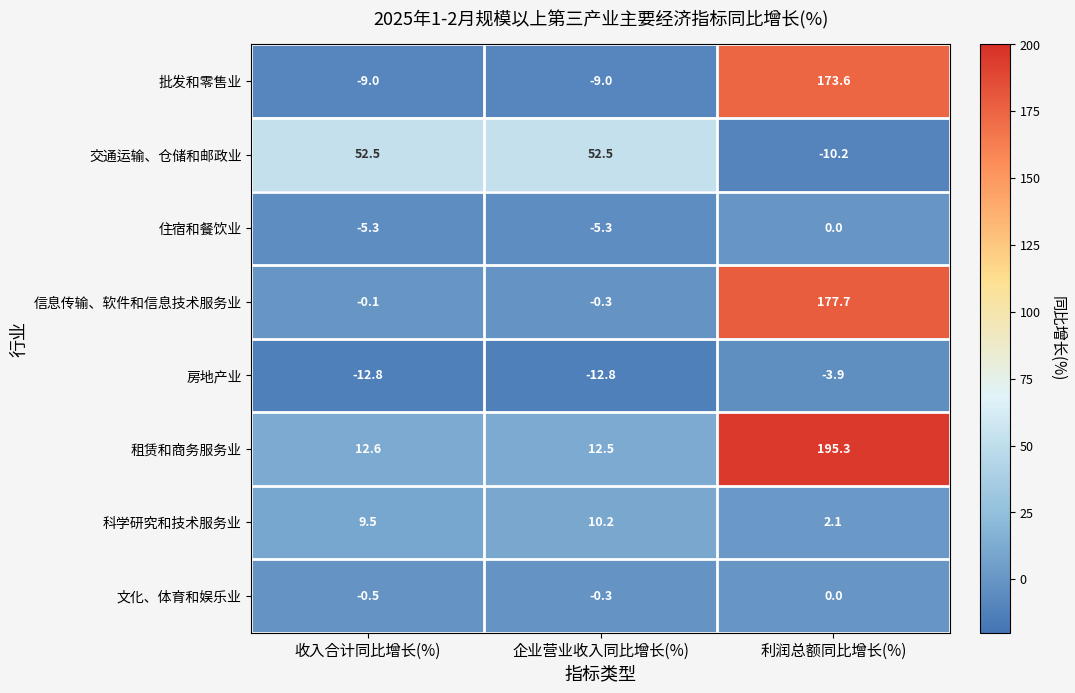

What is the average value of the 文化、体育和娱乐业 series?

-0.3